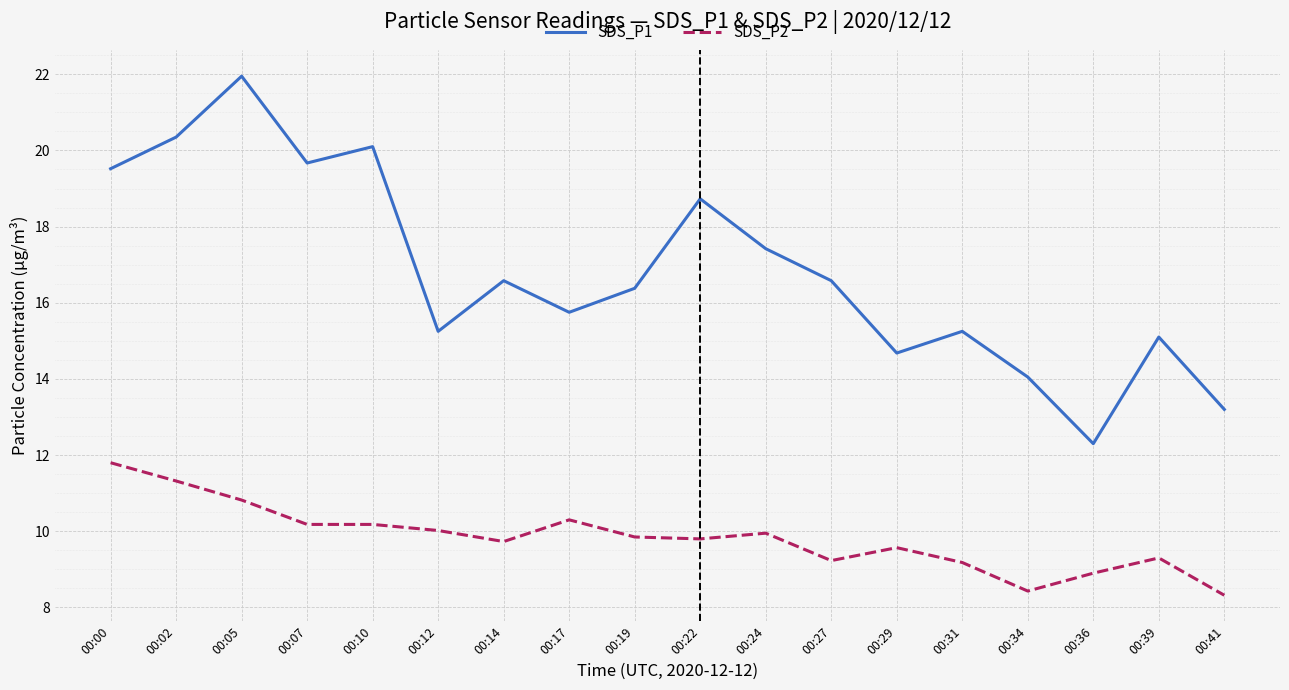

What is the lowest value of the SDS_P1 series?

12.3